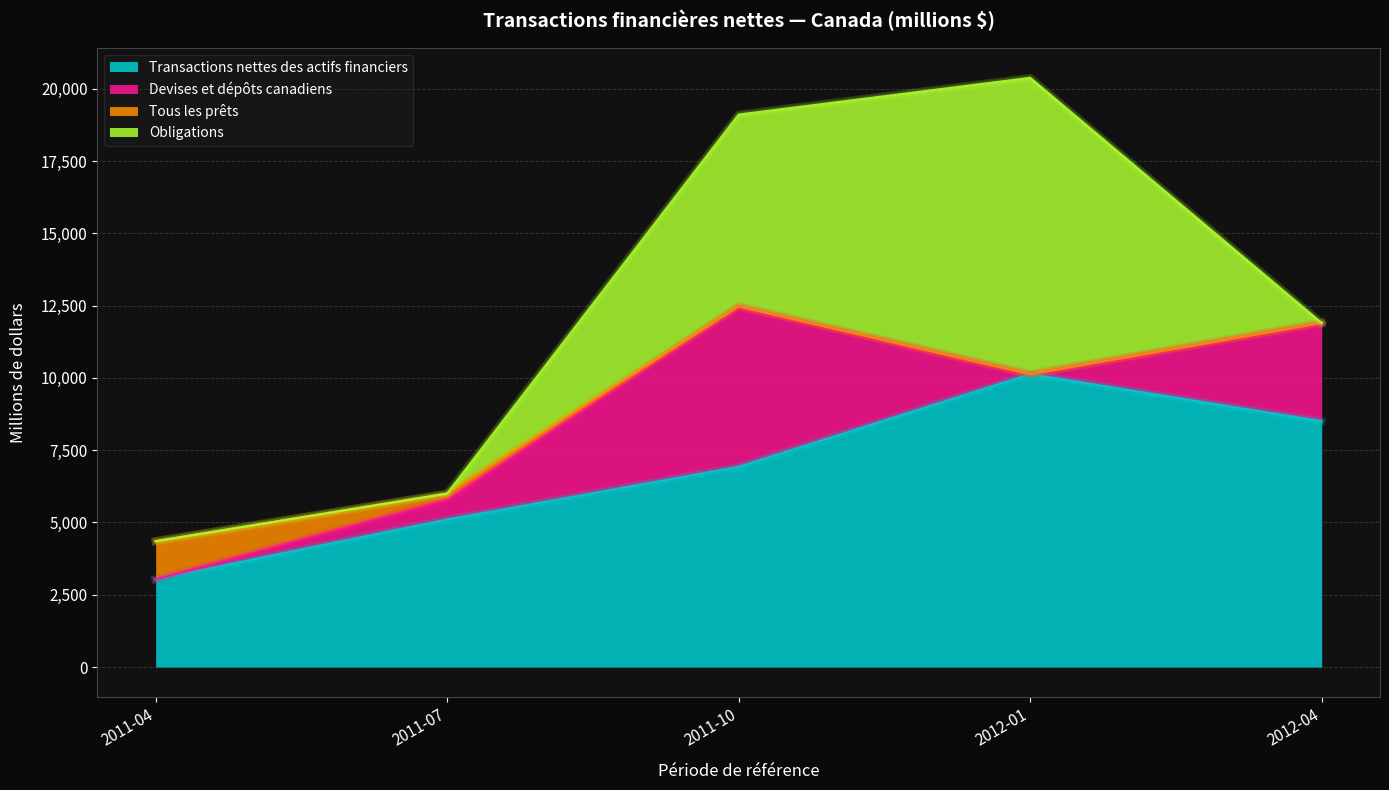

List the series in order of their peak value, highest first.

Obligations, Transactions nettes des actifs financiers, Devises et dépôts canadiens, Tous les prêts